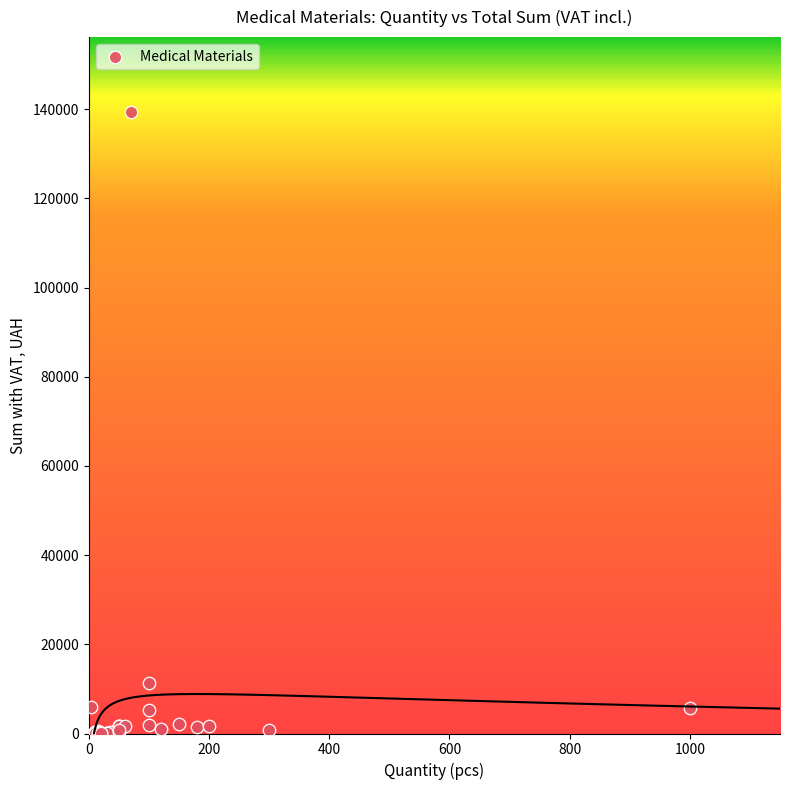

What Y value in the scatter plot is closest to 69754?

11357.5